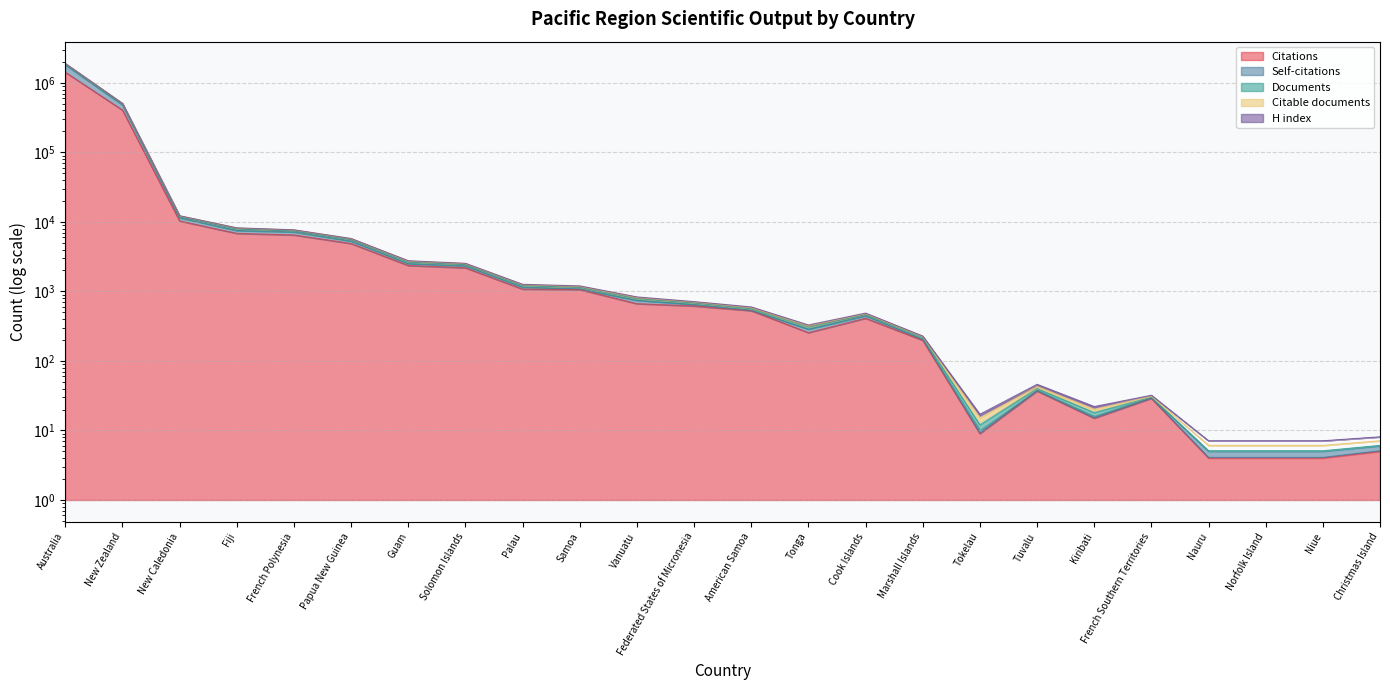

What is the value of the Citable documents point at the 11th from the left?

820.0